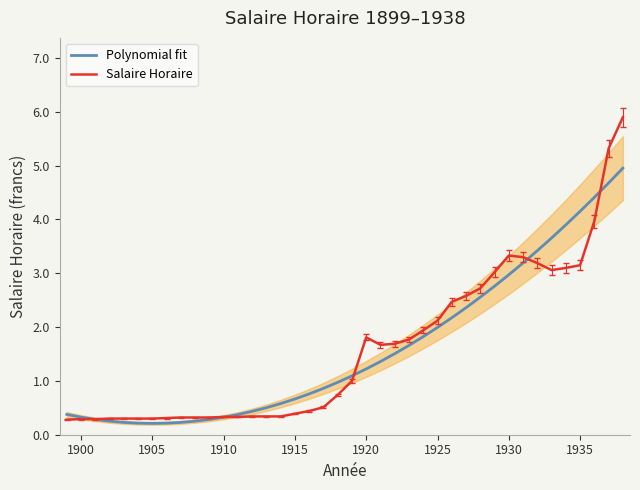

After their last crossing, which series has the higher values: Polynomial fit or Salaire Horaire?

Salaire Horaire